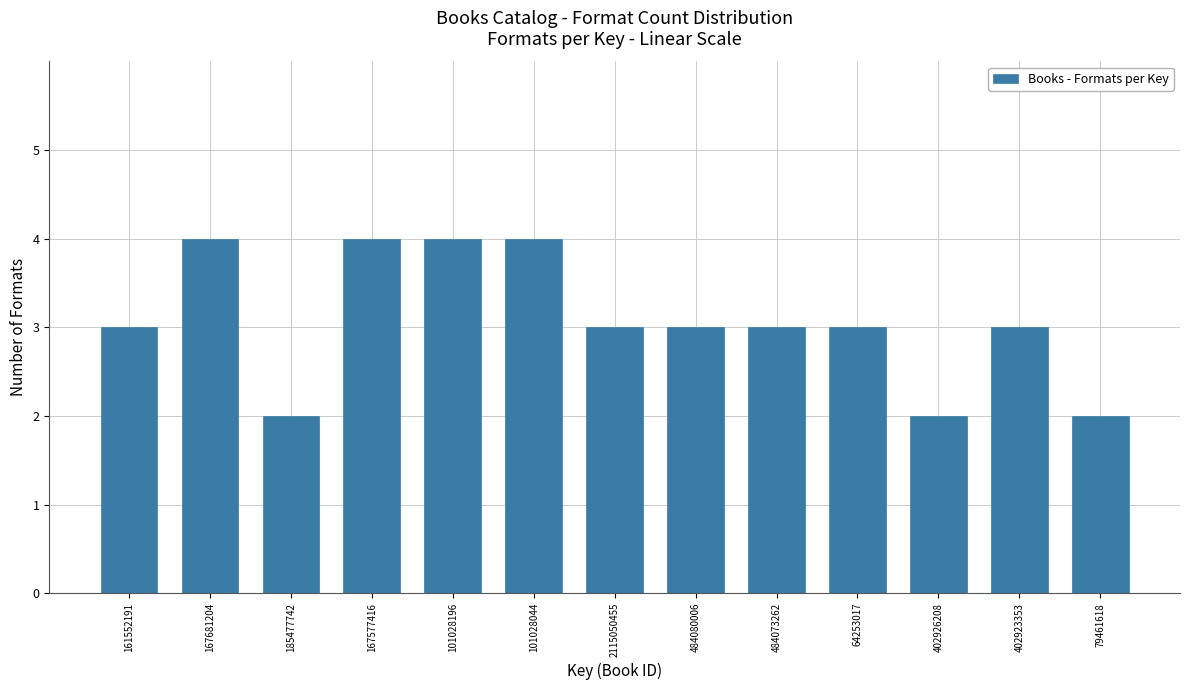

Reading left to right, list all the values displayed in this chart.

161552191=3	167681204=4	185477742=2	167577416=4	101028196=4	101028044=4	2115050455=3	484080006=3	484073262=3	64253017=3	402926208=2	402923353=3	79461618=2